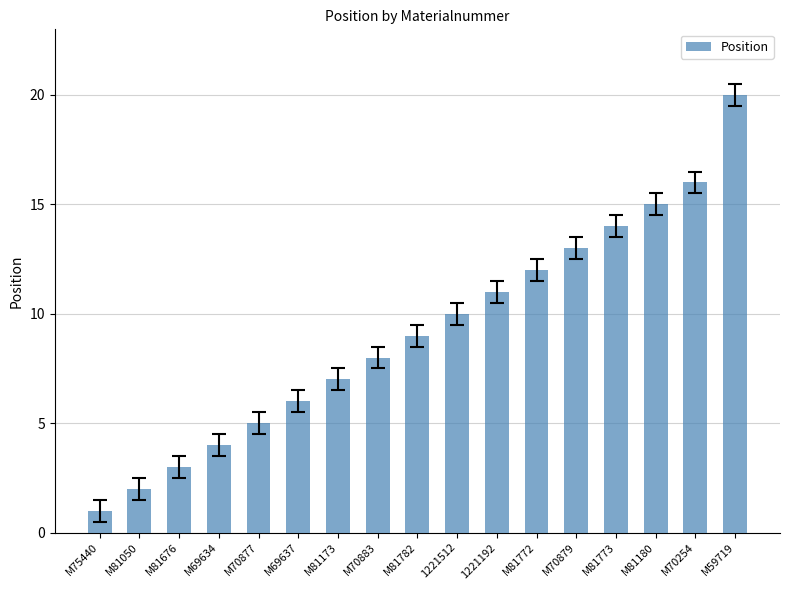

What is the sum of all values?

156